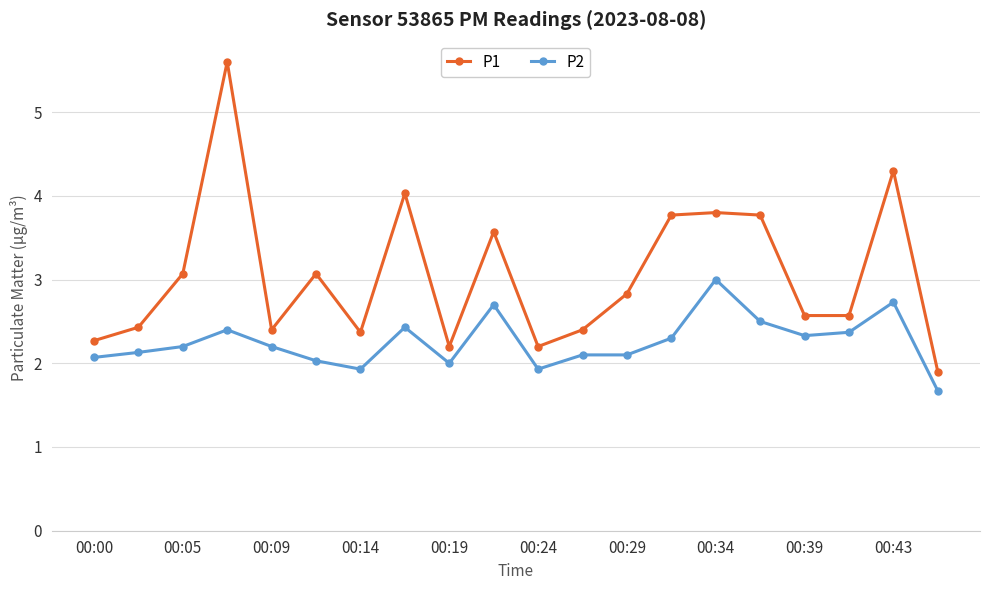

Which series has the largest range (max minus min)?

P1